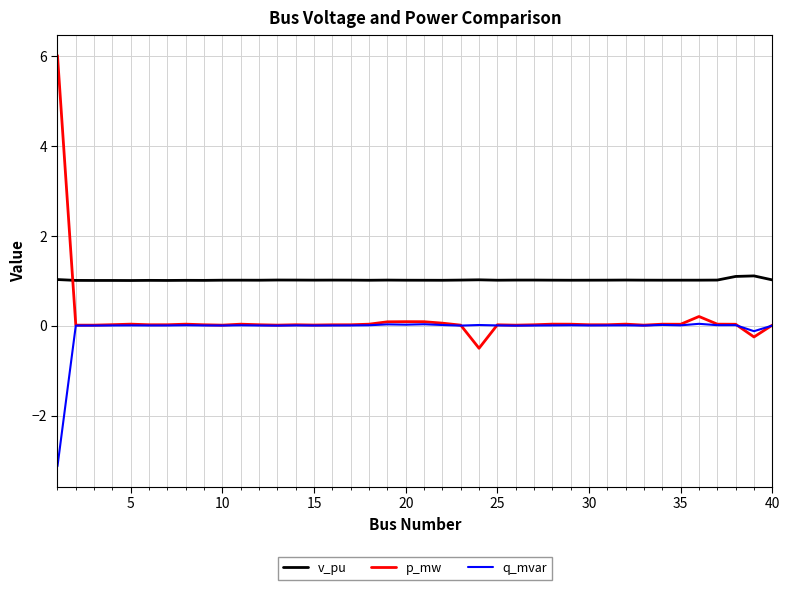

Which series has the largest total across all categories?

v_pu